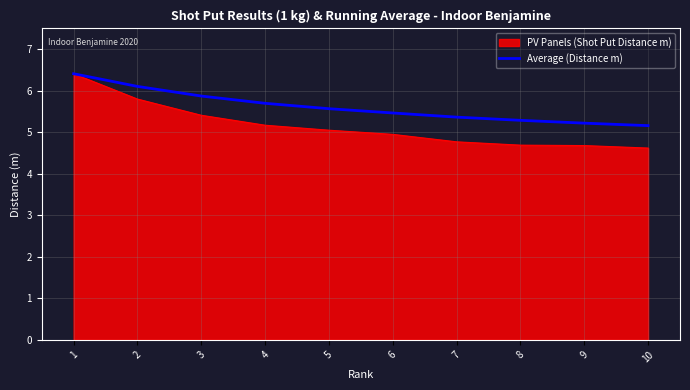

What is the difference between the highest and lowest values at 3?

0.5